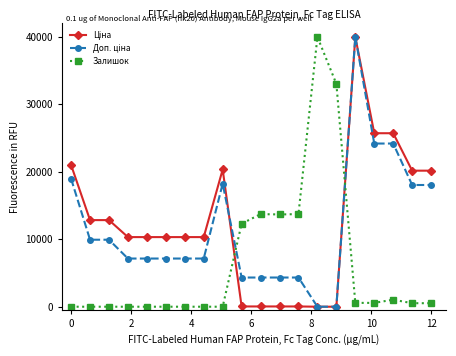

At how many categories does at least one series exceed 6611?

20